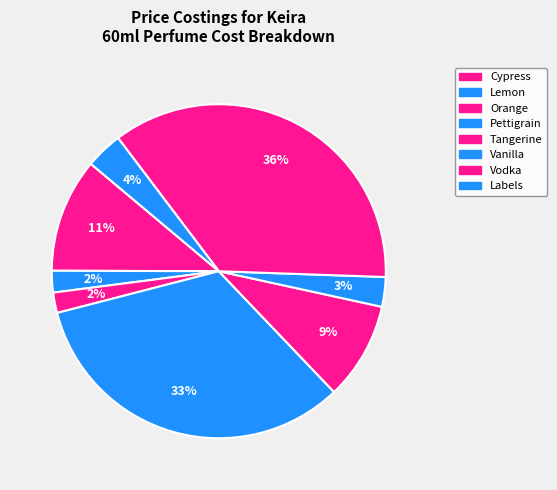

How many slices are in this pie chart?

8